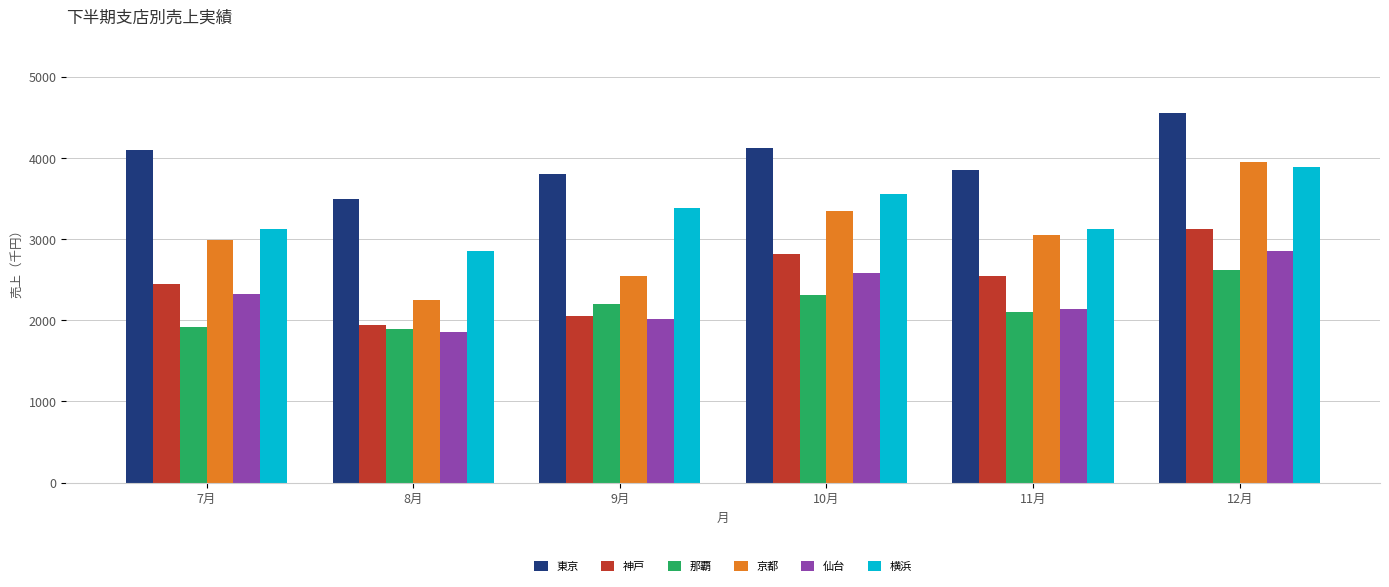

At 7月, list the series in order from largest to smallest.

東京, 横浜, 京都, 神戸, 仙台, 那覇